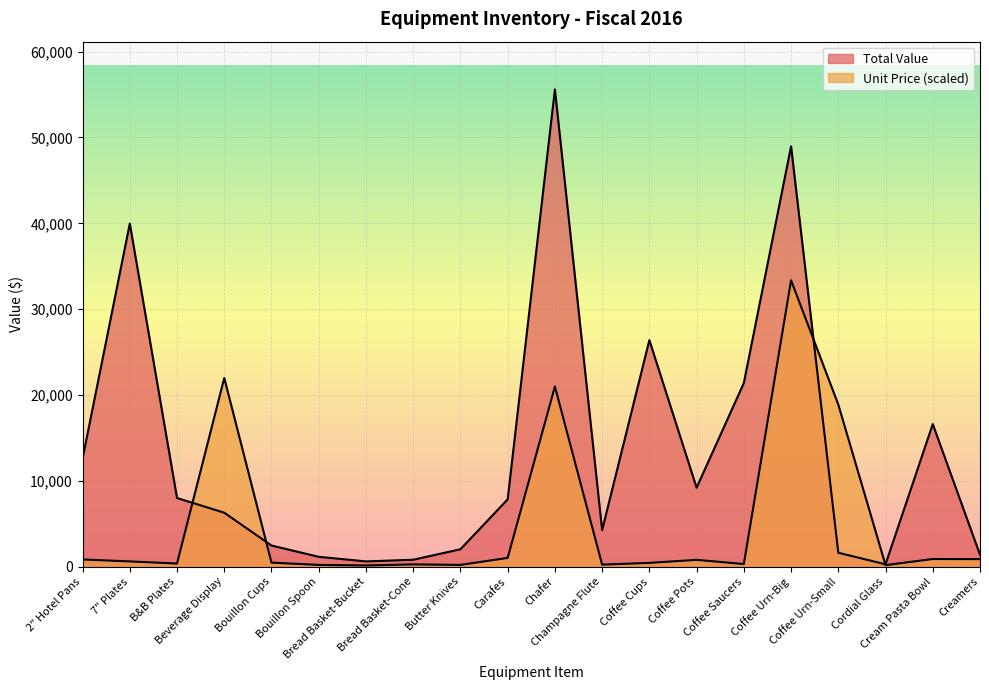

Which has a higher value, Bread Basket-Bucket or Coffee Saucers?

Coffee Saucers